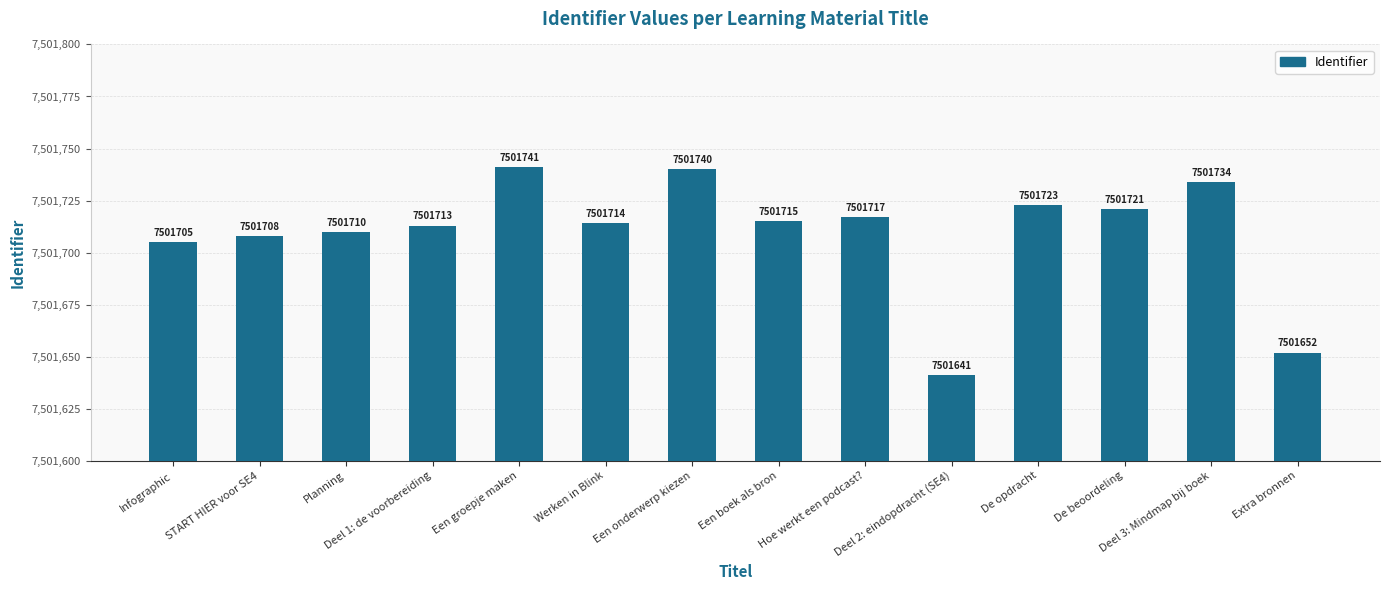

Reading left to right, transcribe all the data shown in this chart.

7501705	7501708	7501710	7501713	7501741	7501714	7501740	7501715	7501717	7501641	7501723	7501721	7501734	7501652